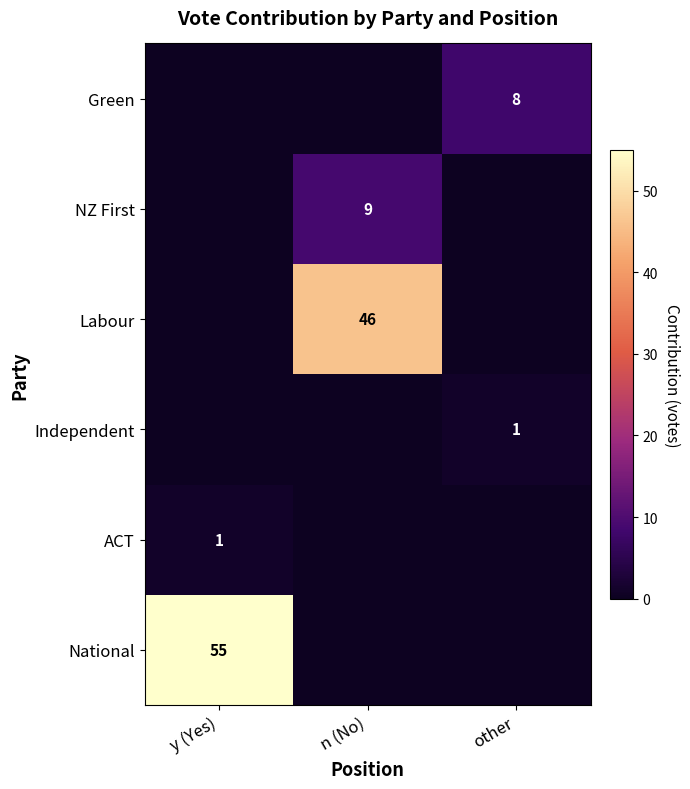

The value of NZ First at n (No) is 9. True or false?

True